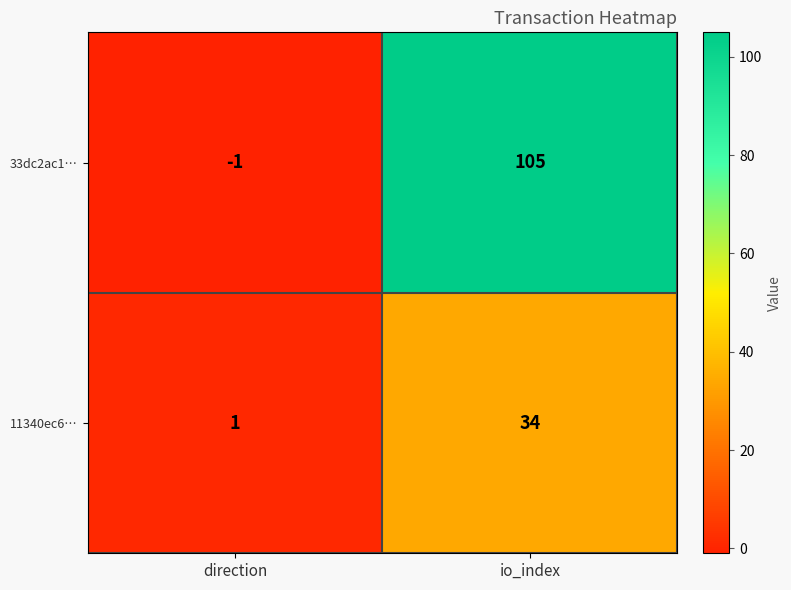

How many categories are shown in the chart?

2